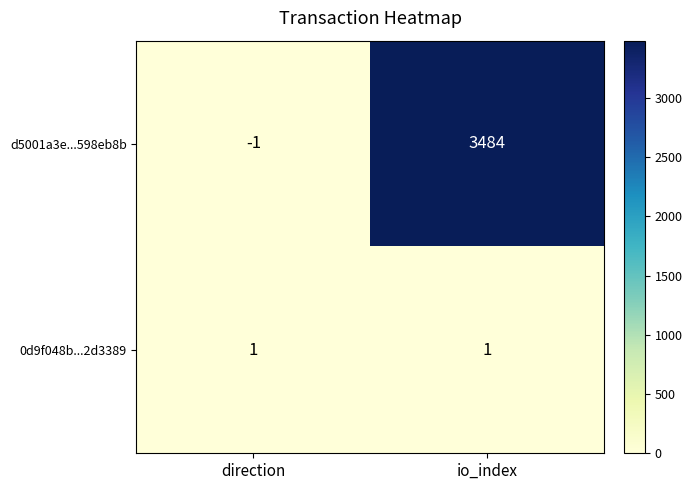

What is the spread (max minus min) of values at io_index?

3483